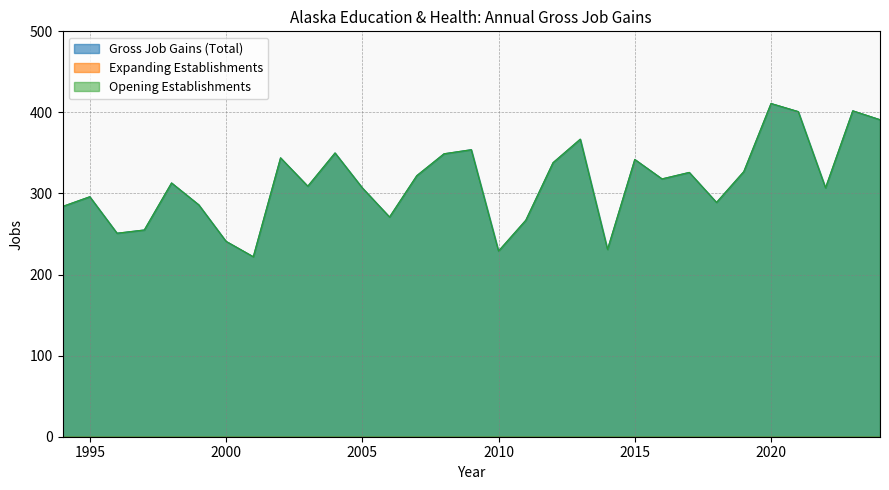

What is the total value across all series at 2014?

462